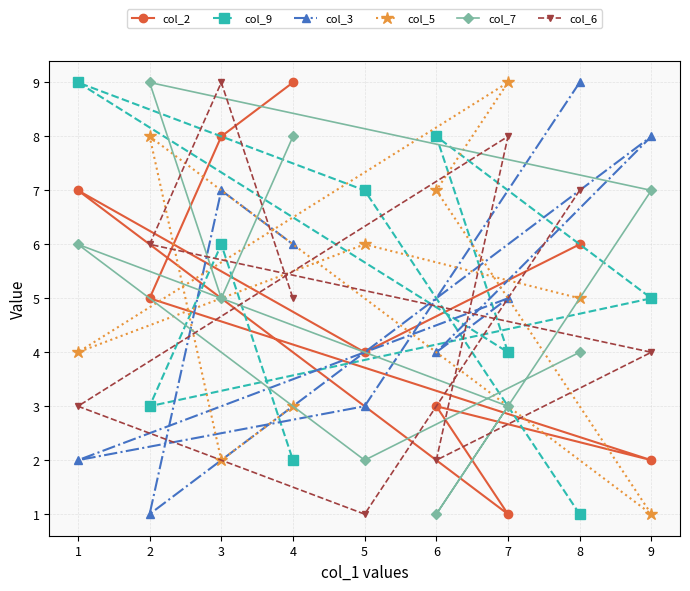

What is the average value of the col_2 series?

5